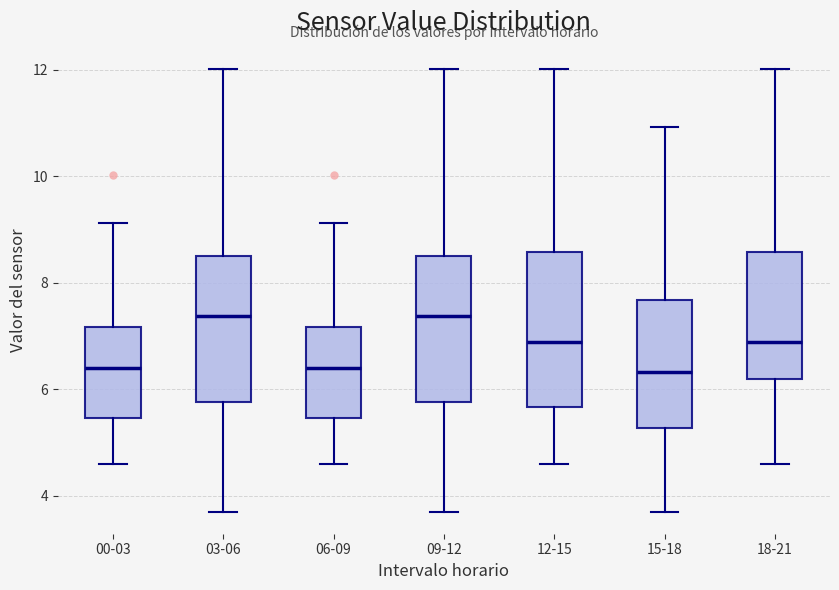

Reading left to right, read every box against the y-axis: the position of its median line, the range the box covers, and the ends of its whiskers. The values are not printed on the chart, so give them approximately, as read against the axis.

00-03: median 6.4, box 5.4 to 7.2, whiskers 4.6 to 9.2
03-06: median 7.4, box 5.8 to 8.6, whiskers 3.8 to 12.0
06-09: median 6.4, box 5.4 to 7.2, whiskers 4.6 to 9.2
09-12: median 7.4, box 5.8 to 8.6, whiskers 3.8 to 12.0
12-15: median 6.8, box 5.6 to 8.6, whiskers 4.6 to 12.0
15-18: median 6.4, box 5.2 to 7.6, whiskers 3.8 to 11.0
18-21: median 6.8, box 6.2 to 8.6, whiskers 4.6 to 12.0